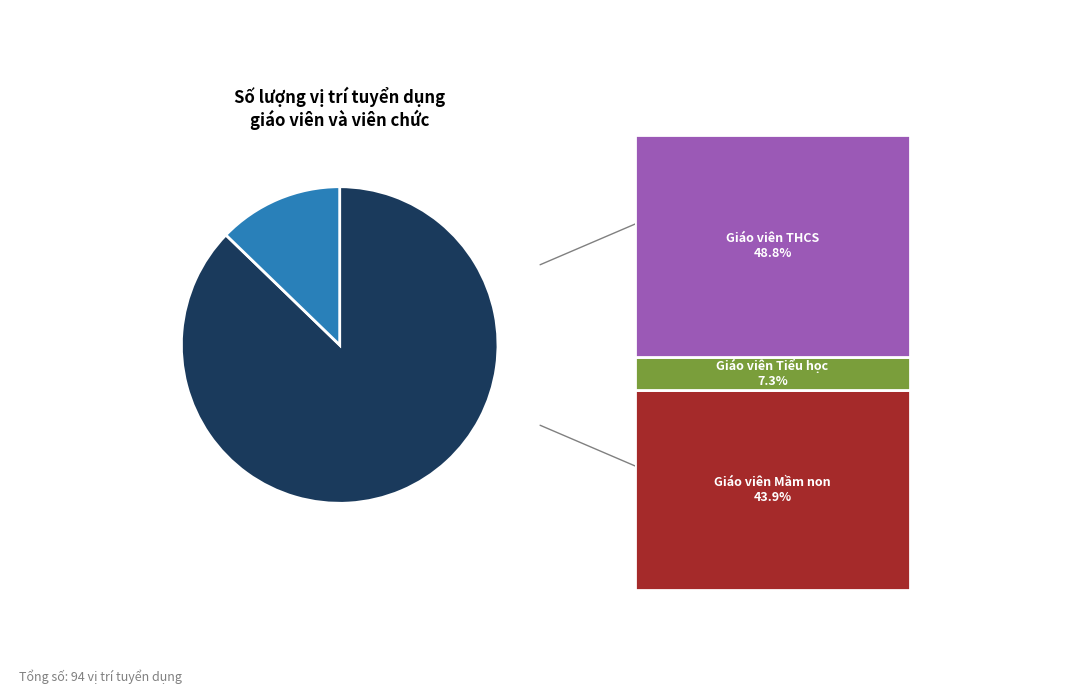

Does any single category account for the majority?

Yes